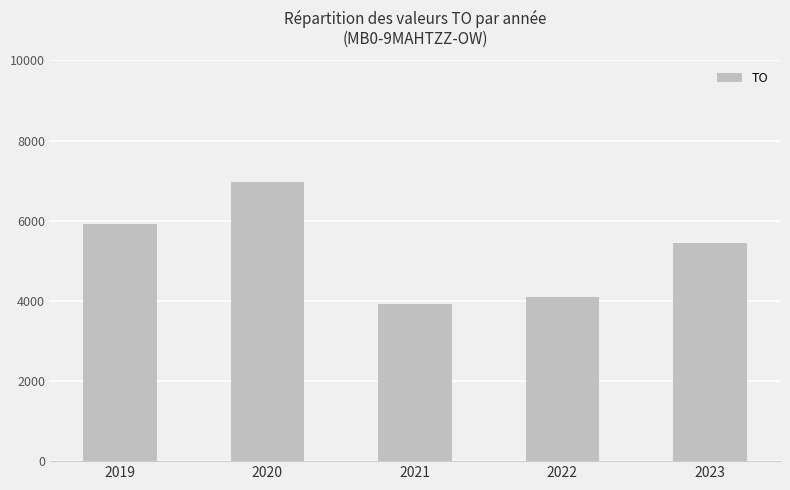

List the labels in order of value, largest first.

2020, 2019, 2023, 2022, 2021